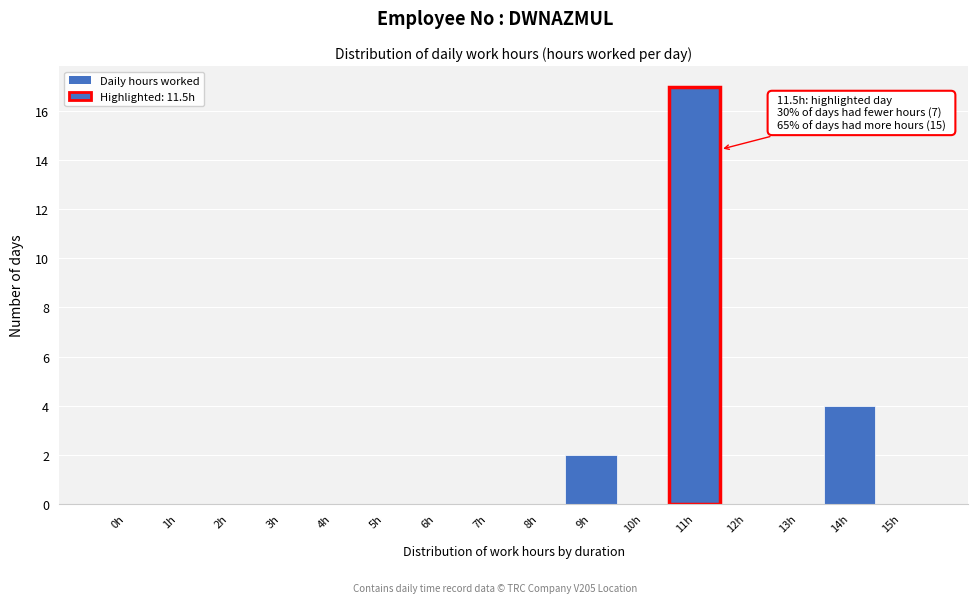

What is the change in value from 0h to 9h?

+2